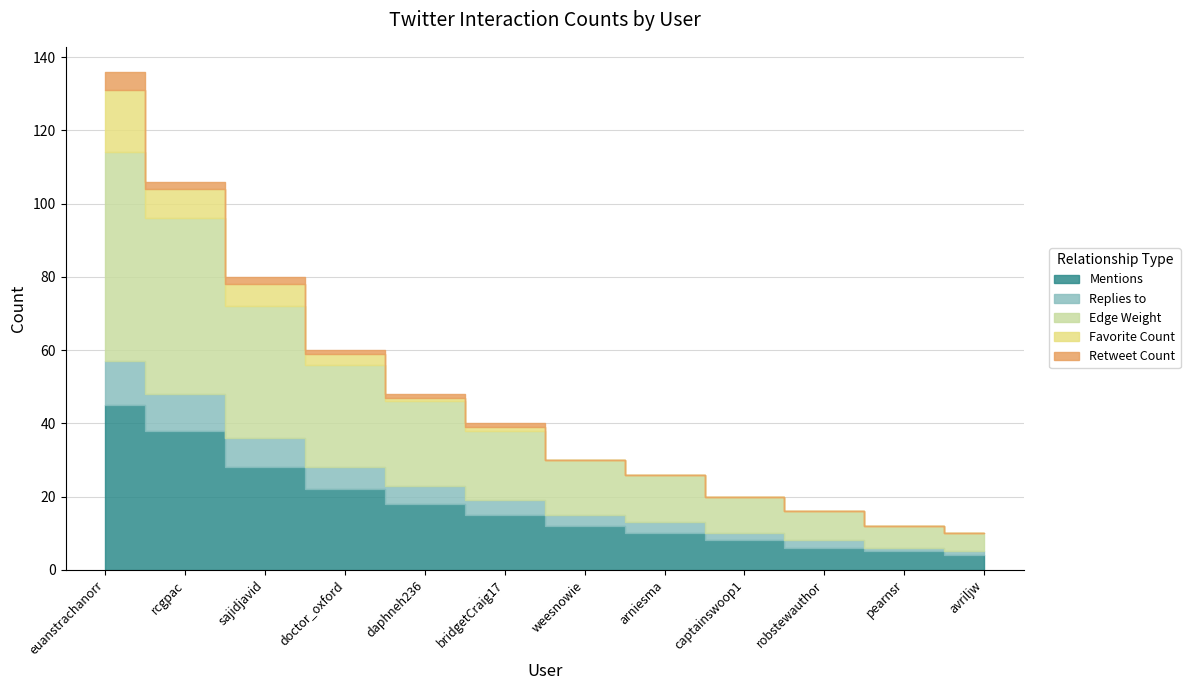

Rank the series at bridgetCraig17 from lowest to highest value.

Favorite Count, Retweet Count, Replies to, Mentions, Edge Weight